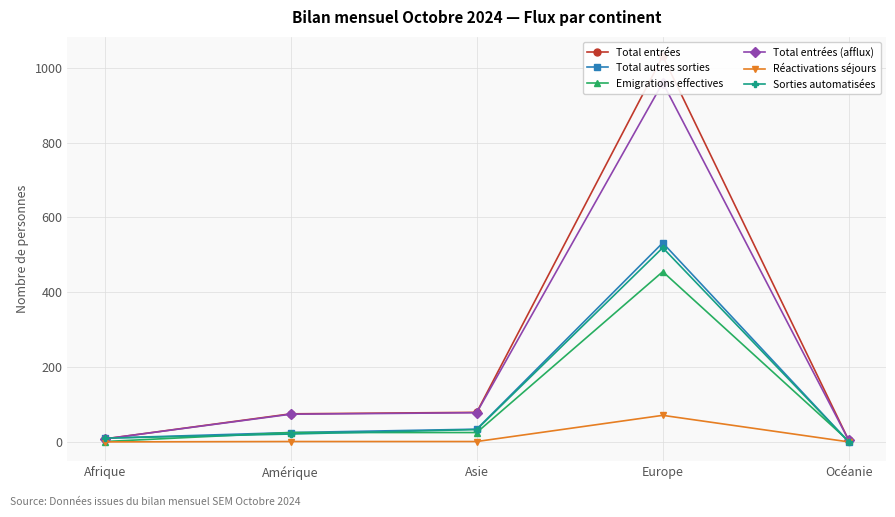

Does the chart have visible grid lines?

Yes